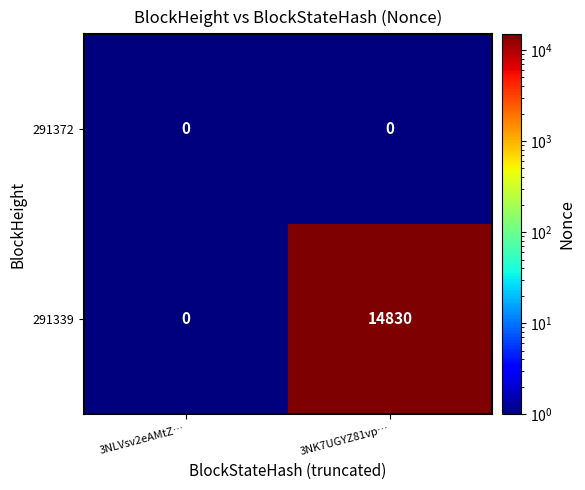

What is the spread (max minus min) of values at 3NK7UGYZ81vp…?

14830